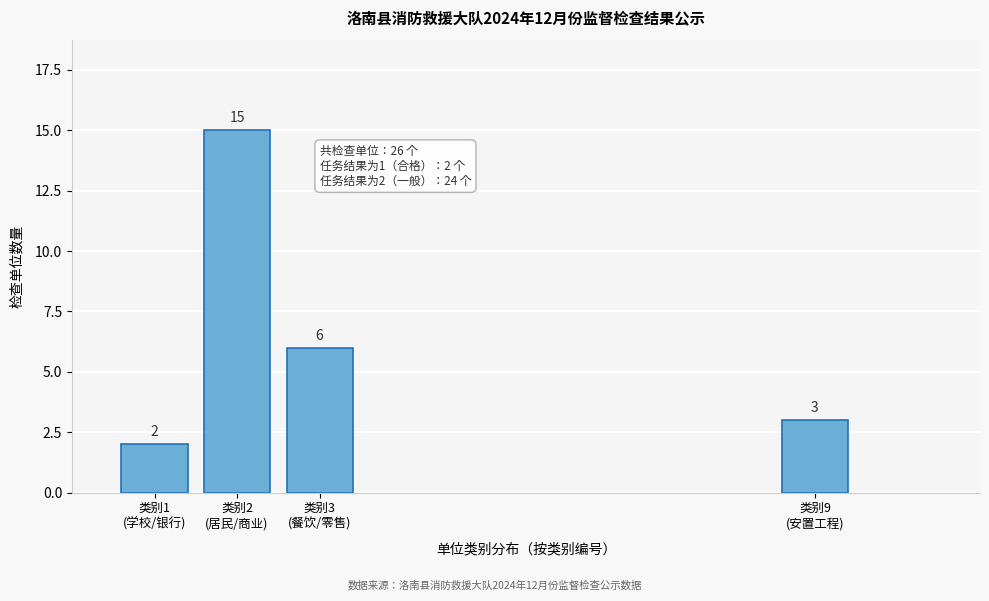

Reading left to right, transcribe all the data shown in this chart.

2	15	6	3